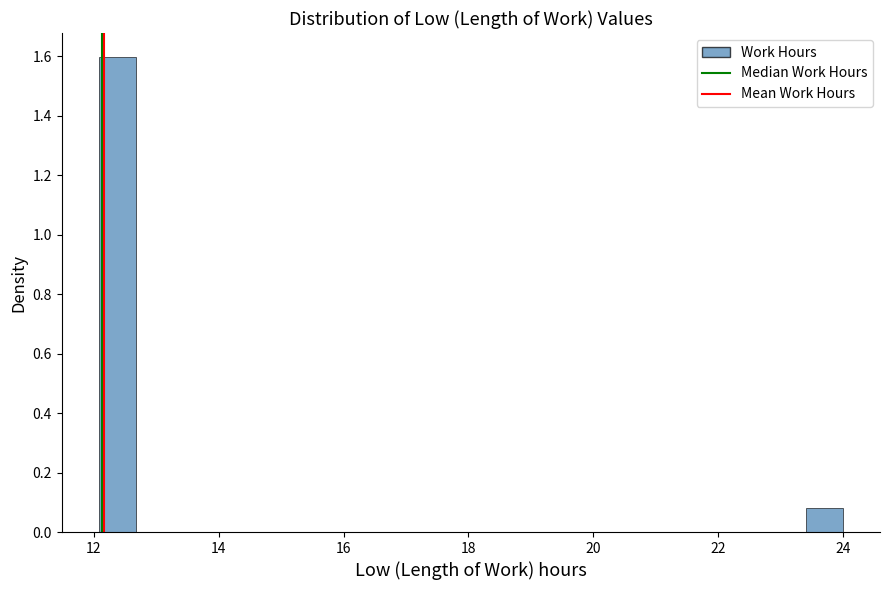

Around what value on the x-axis is the tallest bar? Give the approximate position of its centre, as read against the axis.

12.4